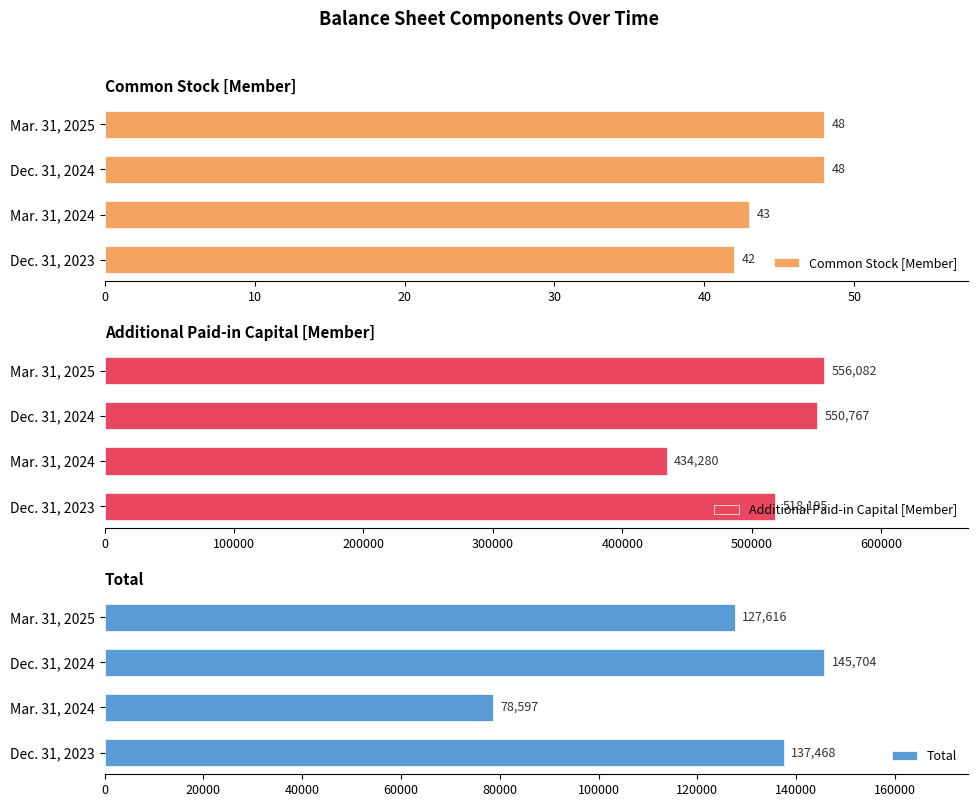

At which label is Total closest to 112150?

Mar. 31, 2025